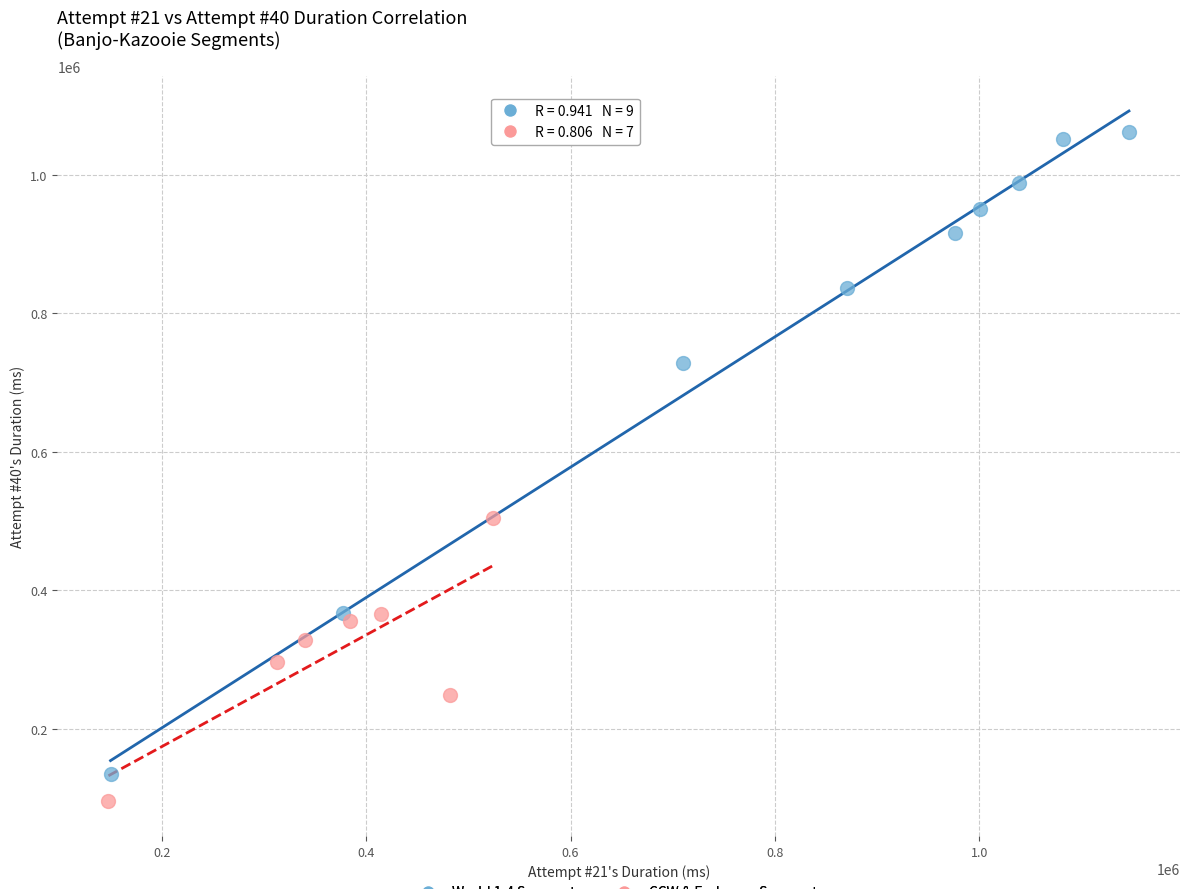

What are all the series names shown in the legend?

World 1-4 Segments, CCW & Endgame Segments